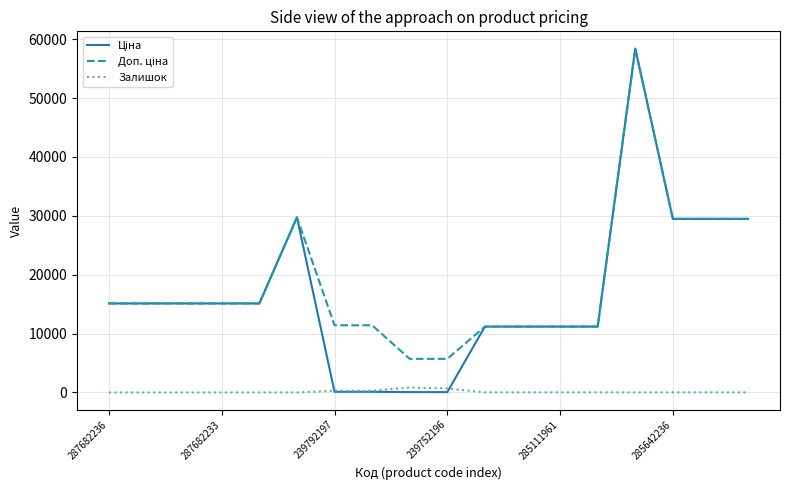

How many lines are shown in the chart?

3